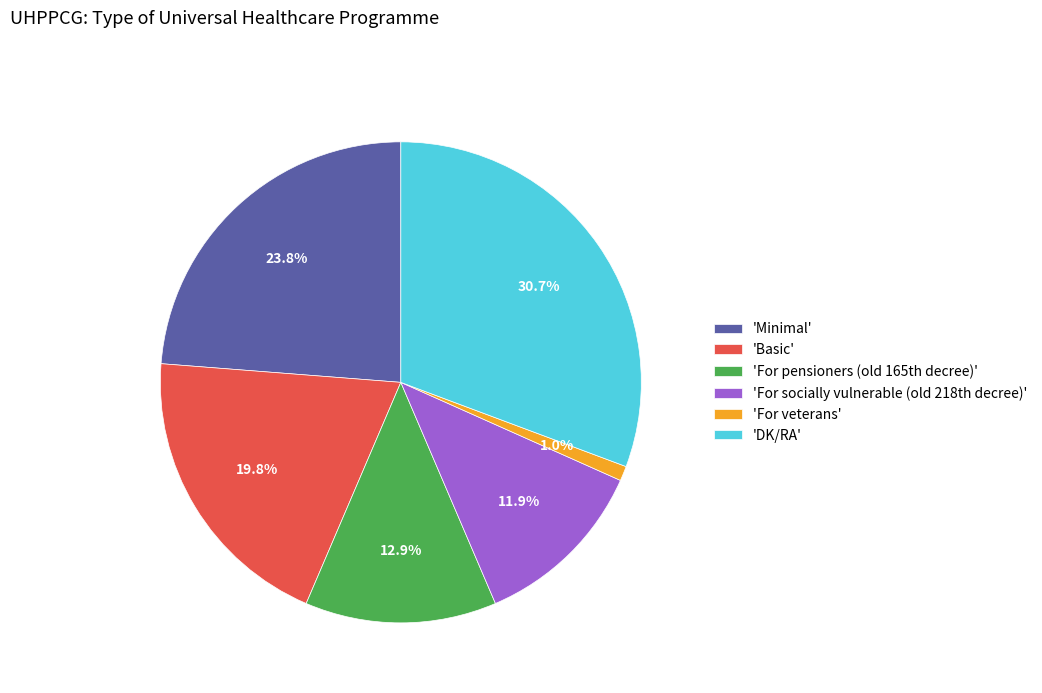

Rank the categories by value from lowest to highest.

'For veterans', 'For socially vulnerable (old 218th decree)', 'For pensioners (old 165th decree)', 'Basic', 'Minimal', 'DK/RA'